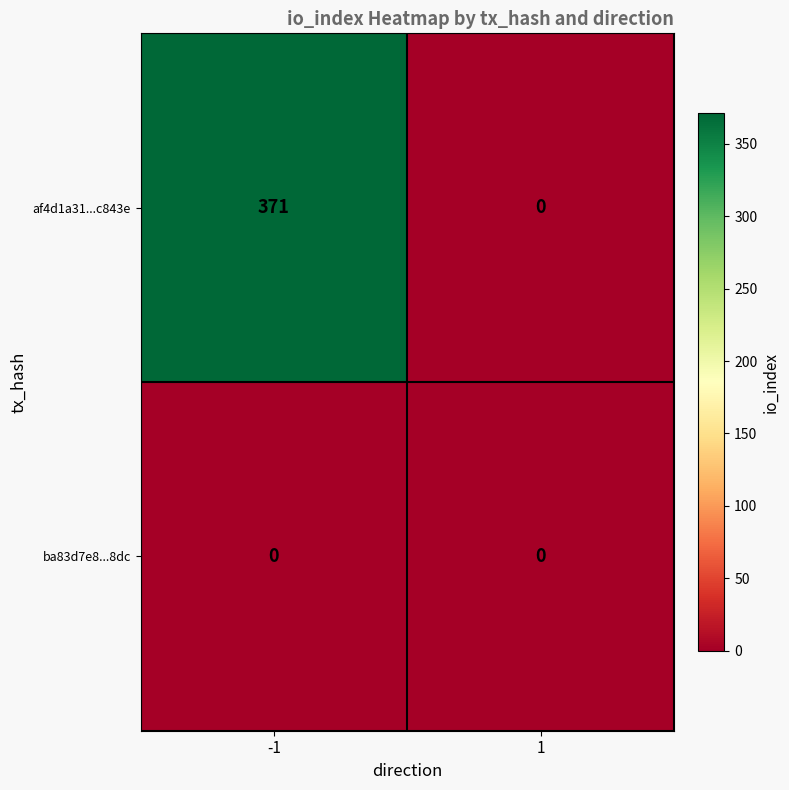

Reading left to right, extract all data points from this chart.

af4d1a31...c843e: 371	0
ba83d7e8...8dc: 0	0